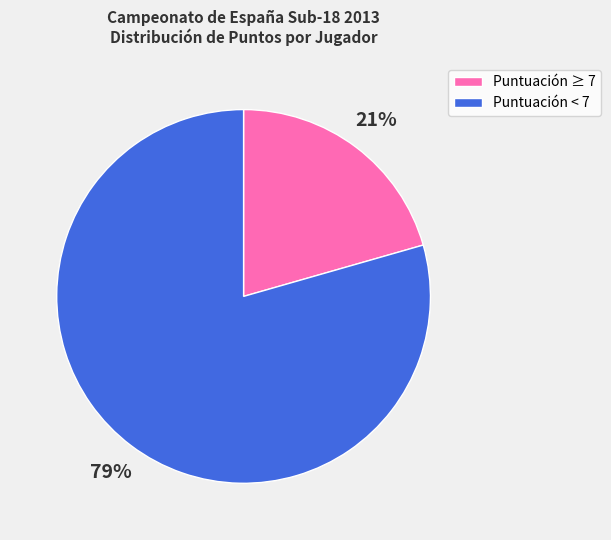

How many slices are in this pie chart?

2